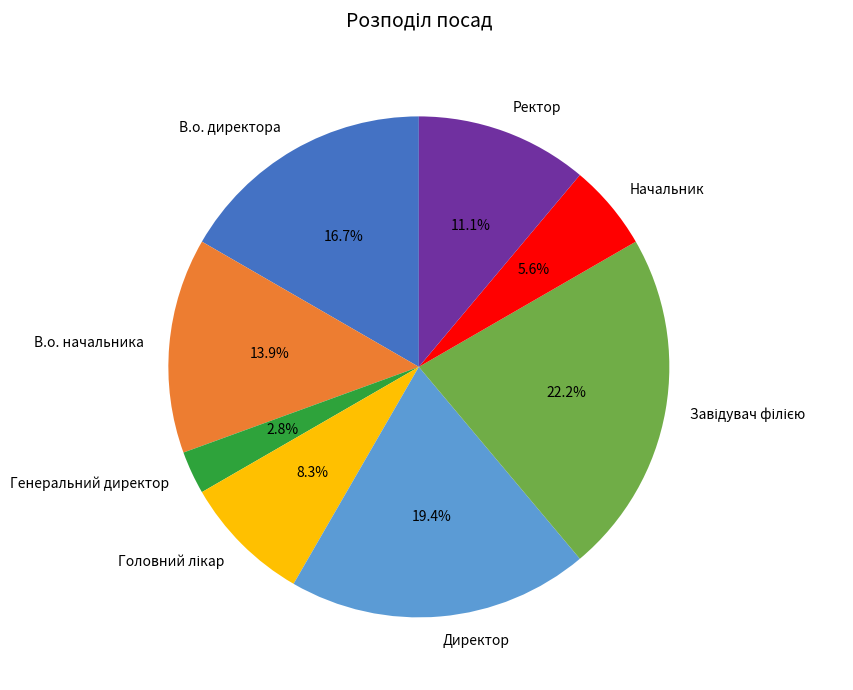

Which slice is the smallest?

Генеральний директор